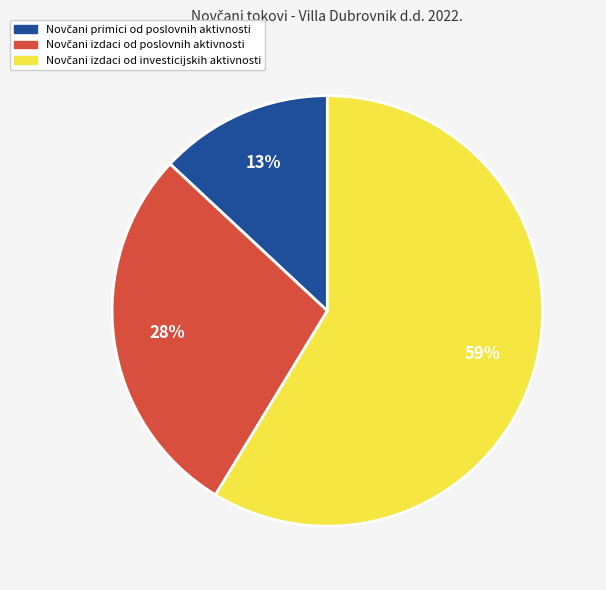

Does any single category account for the majority?

Yes